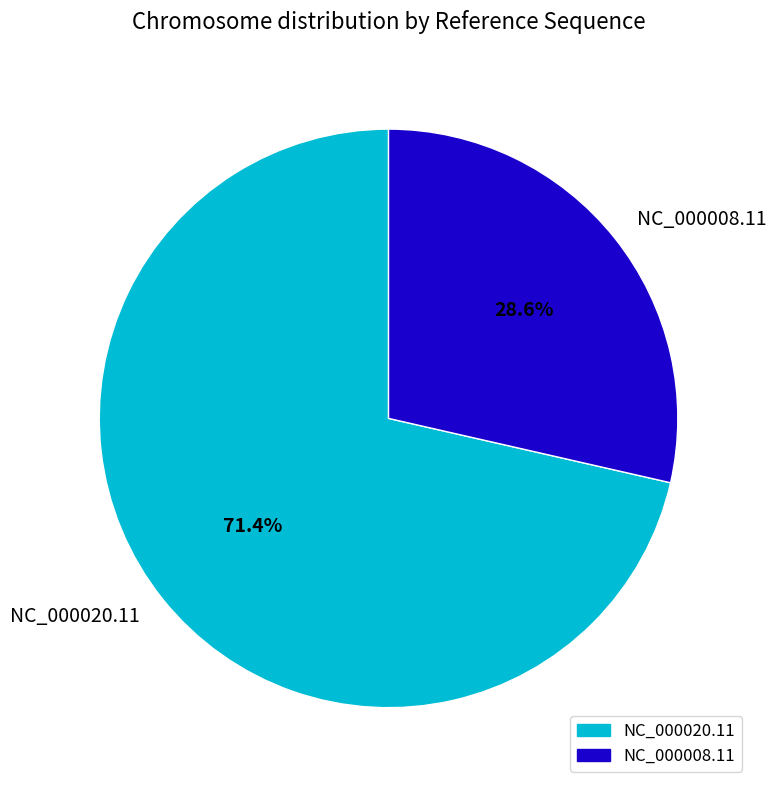

Which category has the biggest portion of the pie?

NC_000020.11